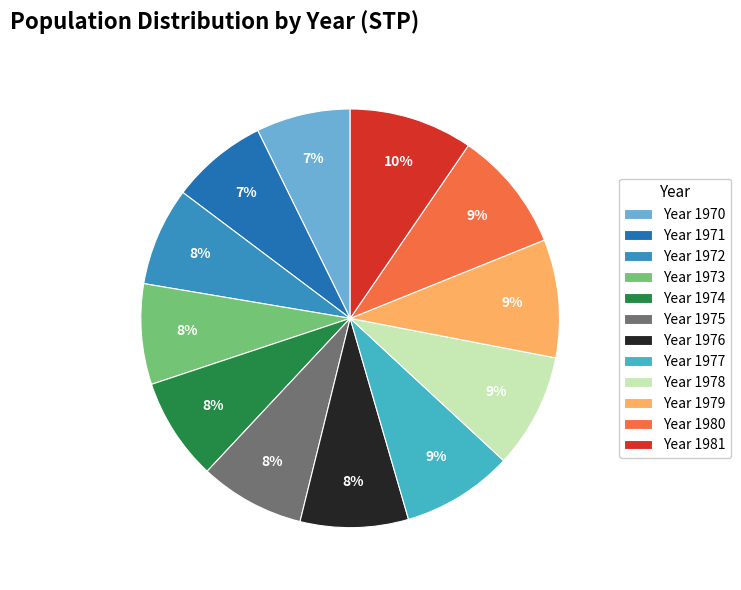

Is there any slice that represents more than half of the pie?

No